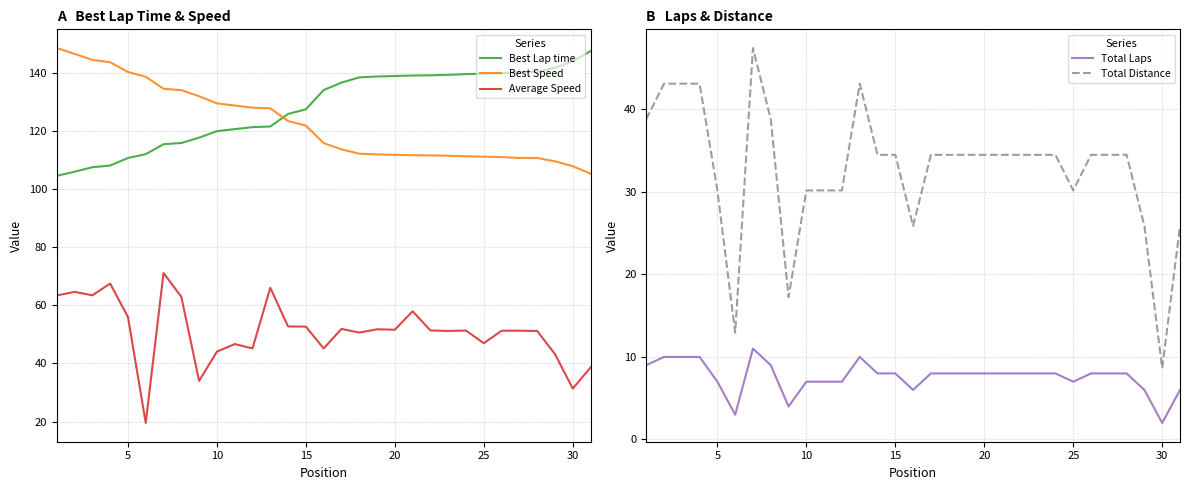

What is the minimum value for Best Speed?

105.2